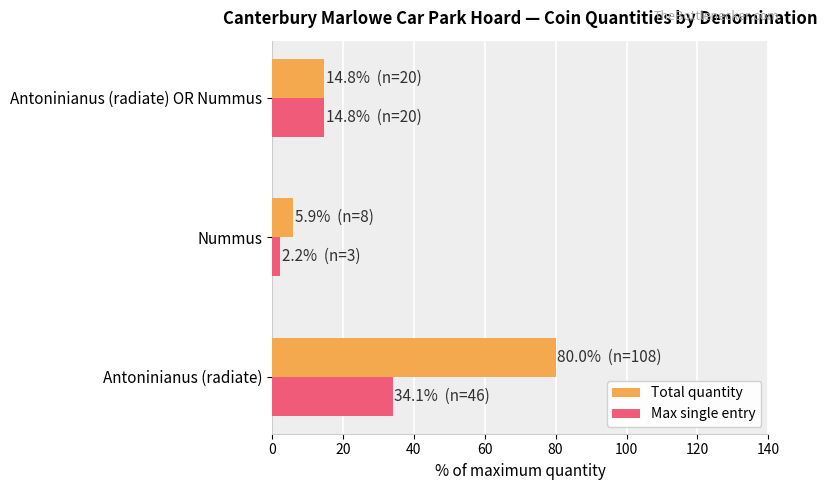

What is the sum of all Total quantity values?

100.7